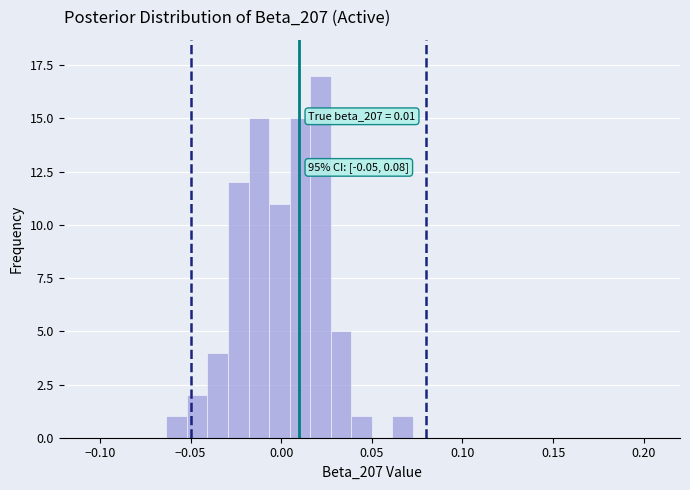

Around what value on the x-axis is the tallest bar? Give the approximate position of its centre, as read against the axis.

0.020